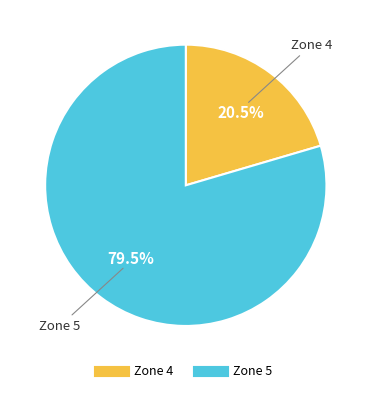

What is the majority slice?

Zone 5